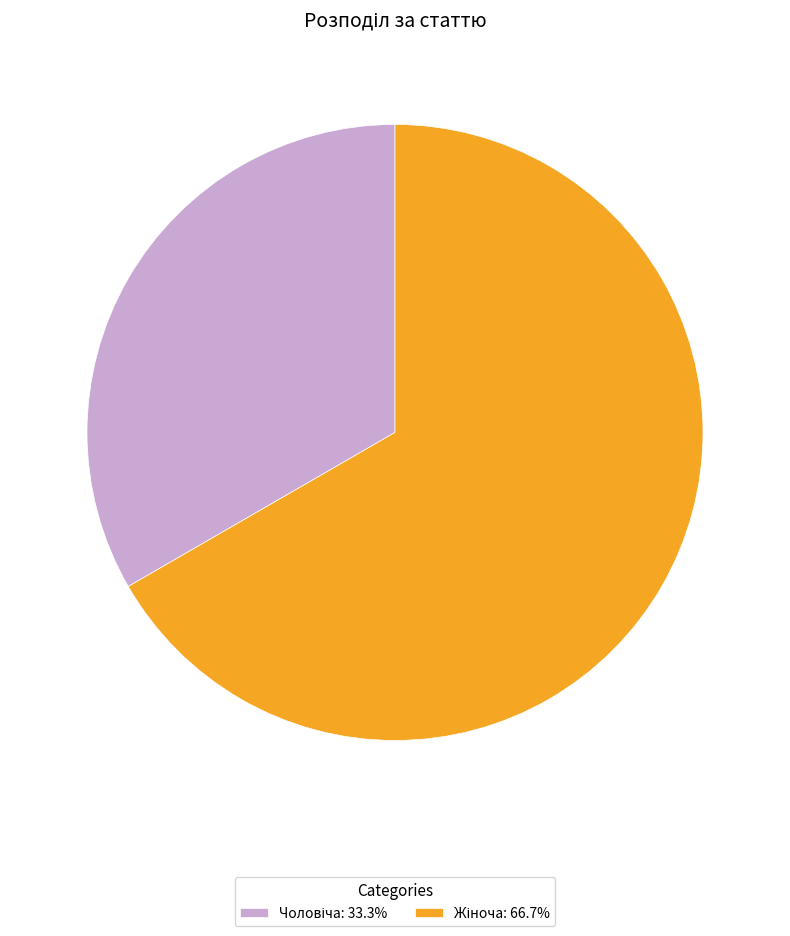

Is there any slice that represents more than half of the pie?

Yes